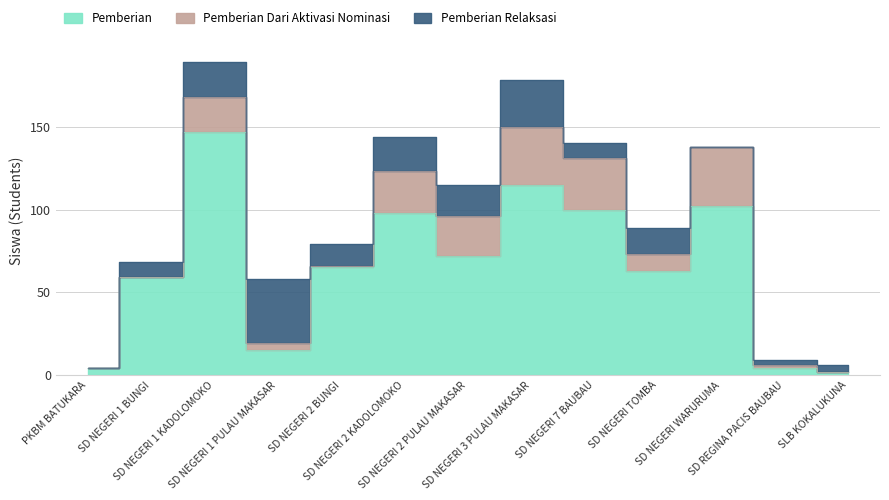

How many times do Pemberian and Pemberian Relaksasi cross each other?

3